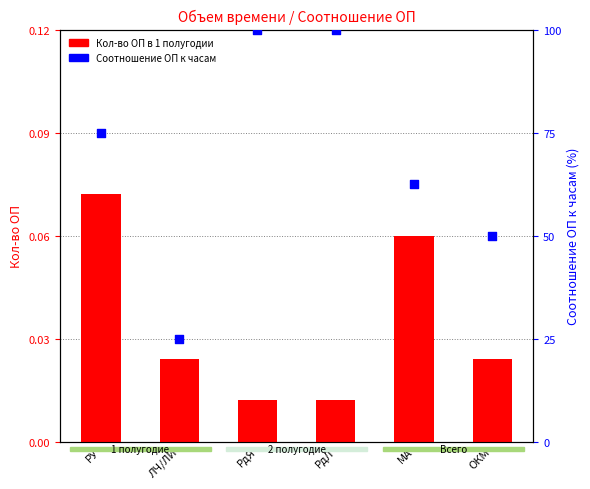

What are all the series names shown in the legend?

Кол-во ОП в 1 полугодии, Соотношение кол-ва ОП к кол-ву часов